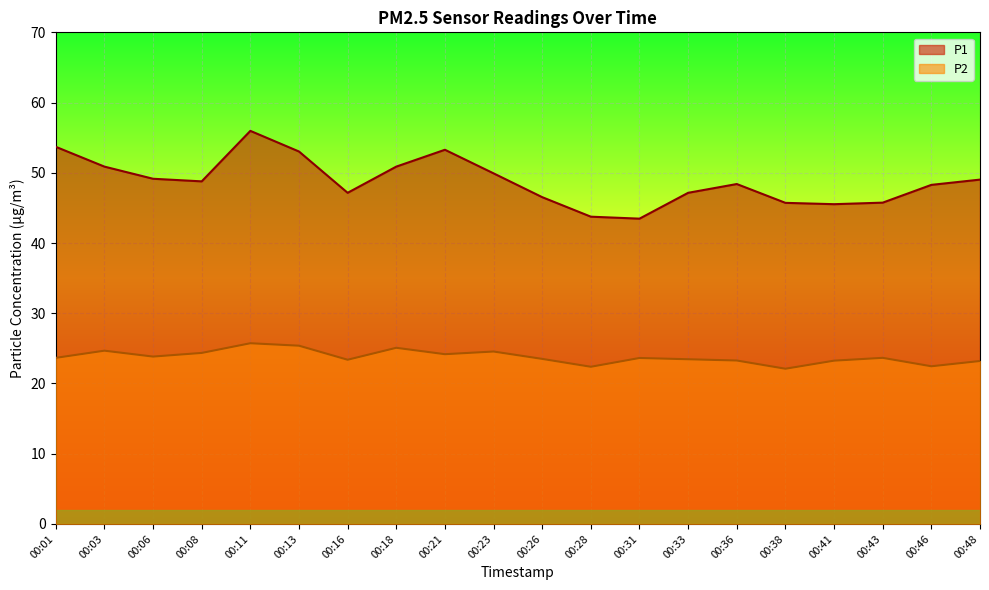

At which label does P1 reach its minimum?

00:31